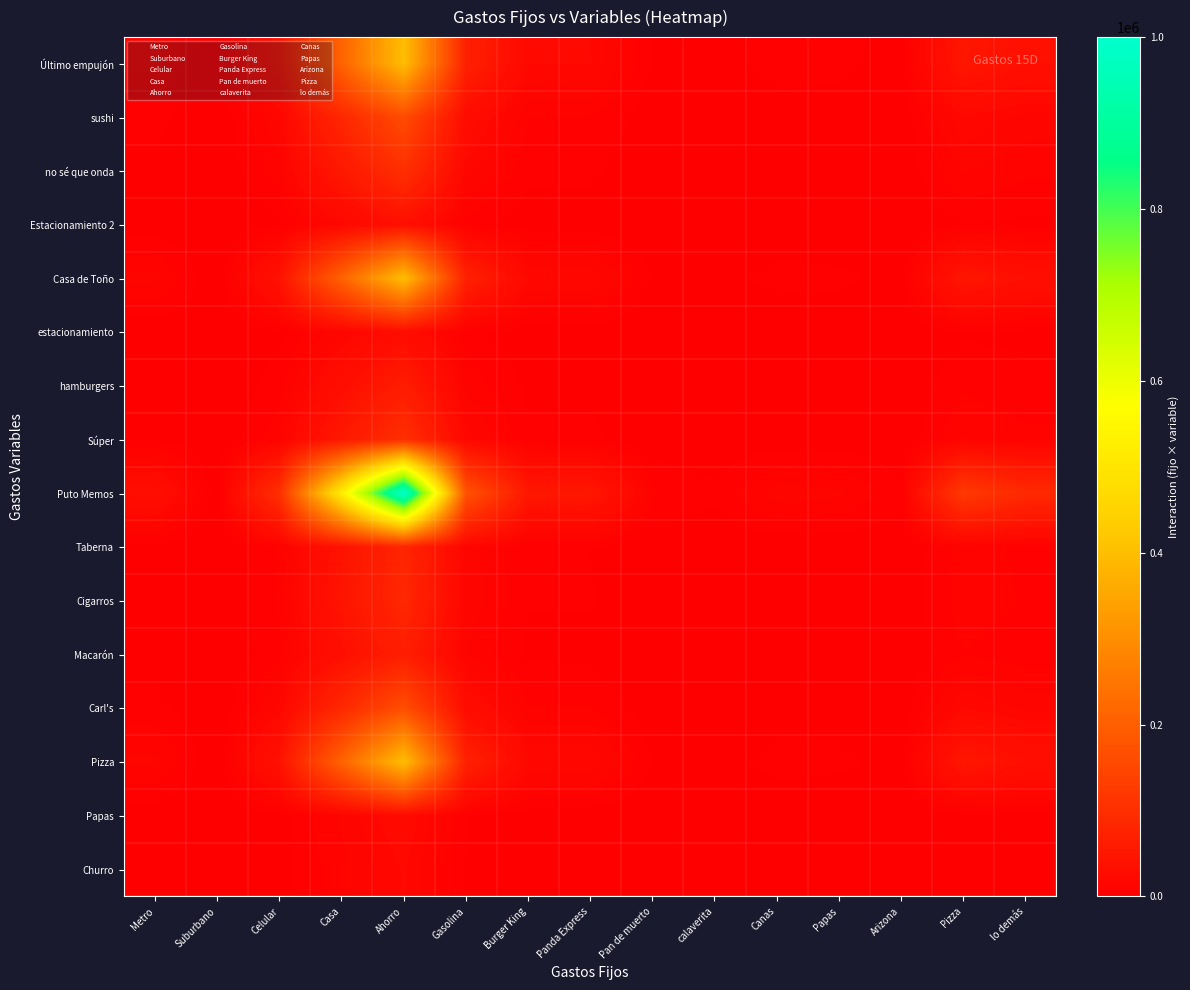

Which series changed the most between Metro and lo demás?

Puto Memos